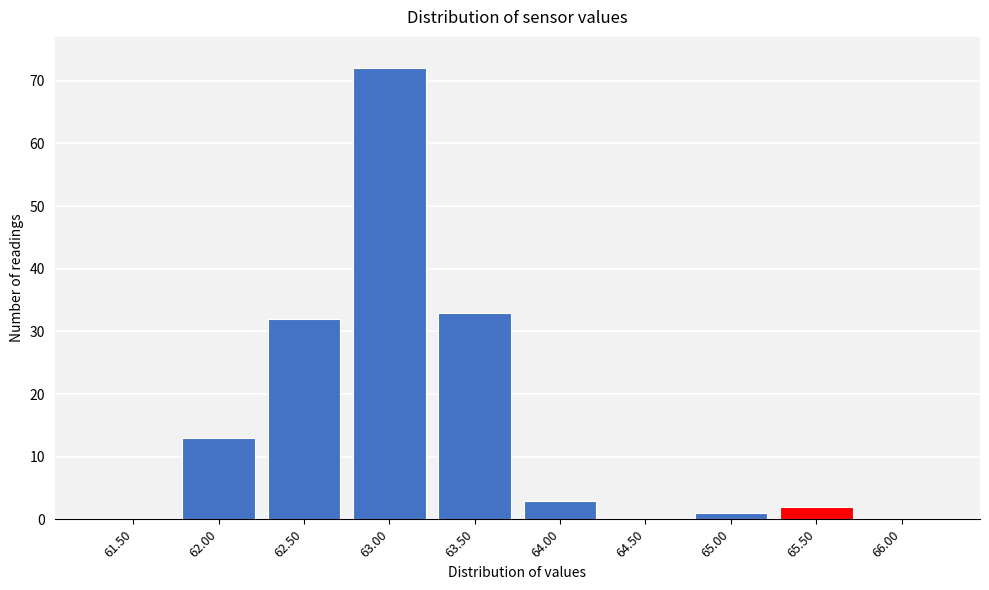

Reading left to right, transcribe all the data shown in this chart.

61.50=0	62.00=13	62.50=32	63.00=72	63.50=33	64.00=3	64.50=0	65.00=1	65.50=2	66.00=0